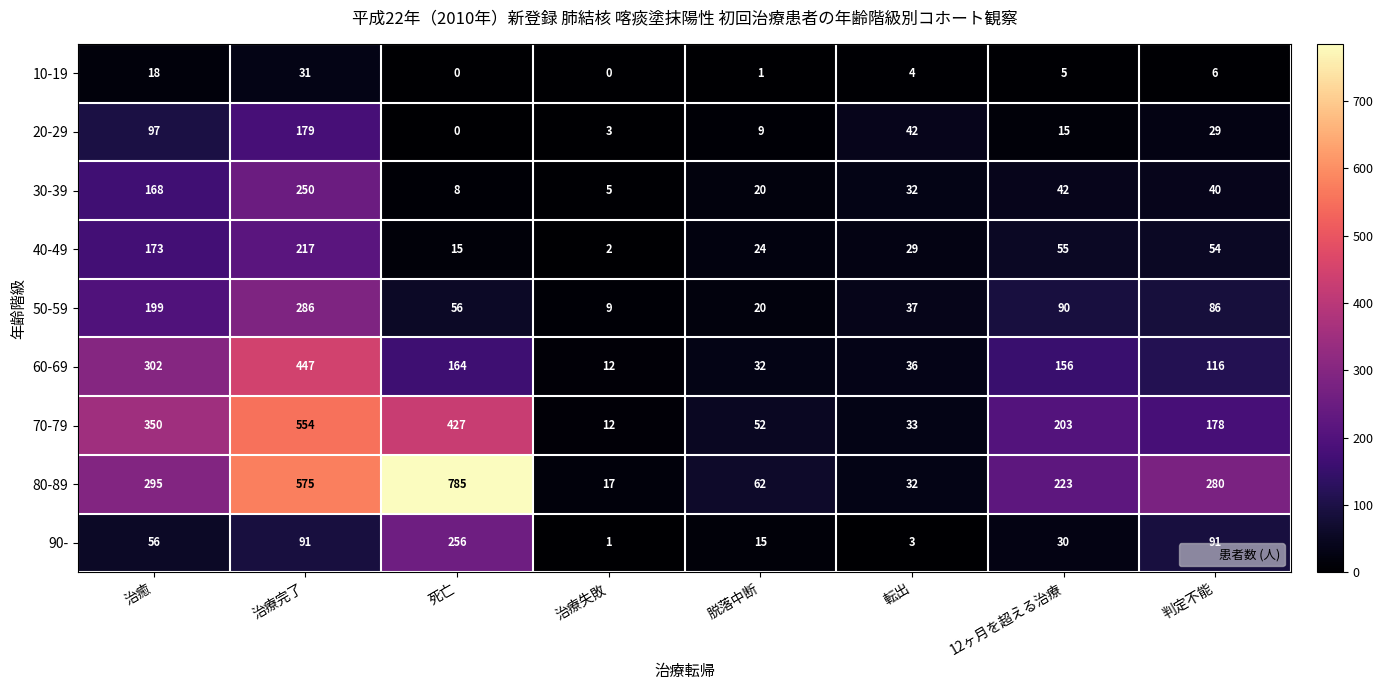

What is the difference between the 60-69 values at 脱落中断 and 12ヶ月を超える治療?

124